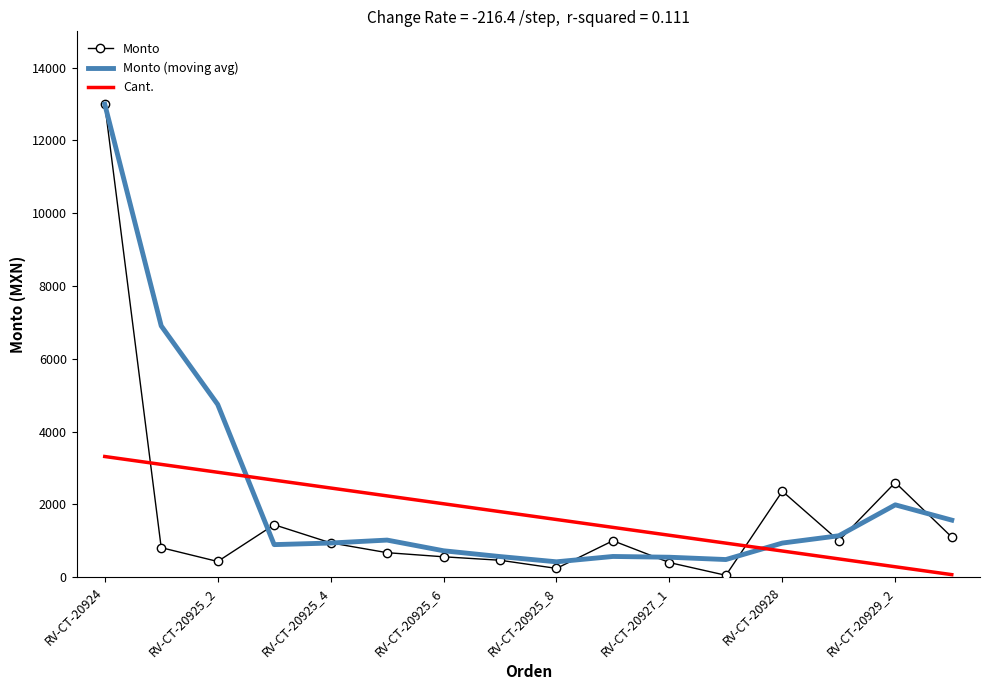

What is the maximum value for Monto?

13000.0